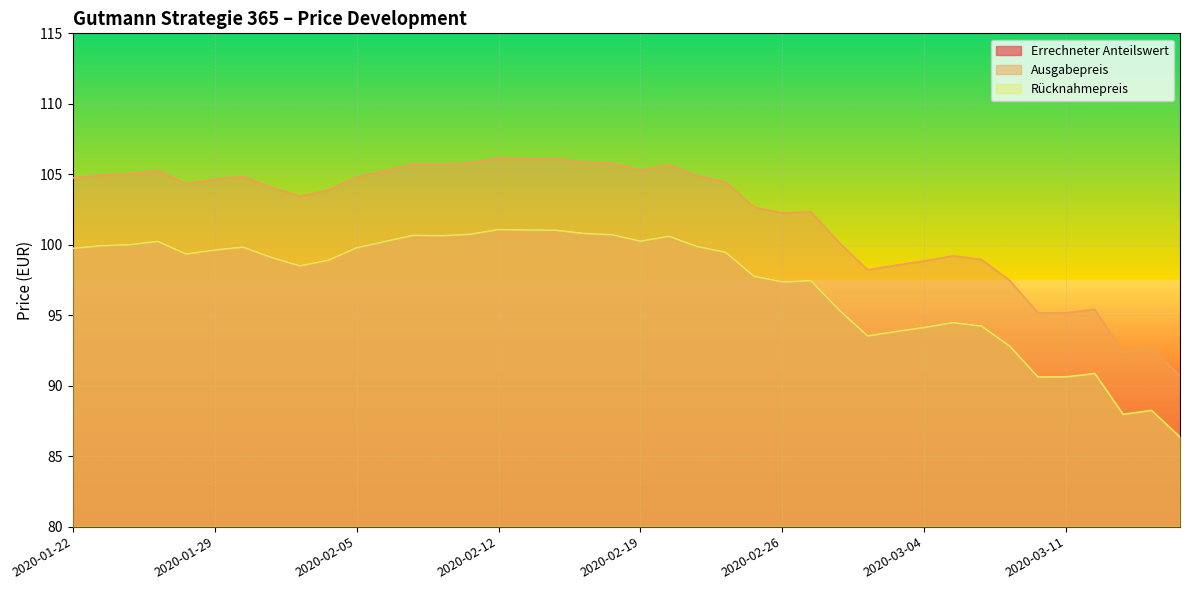

Which label corresponds to the largest value in the chart?

2020-02-12